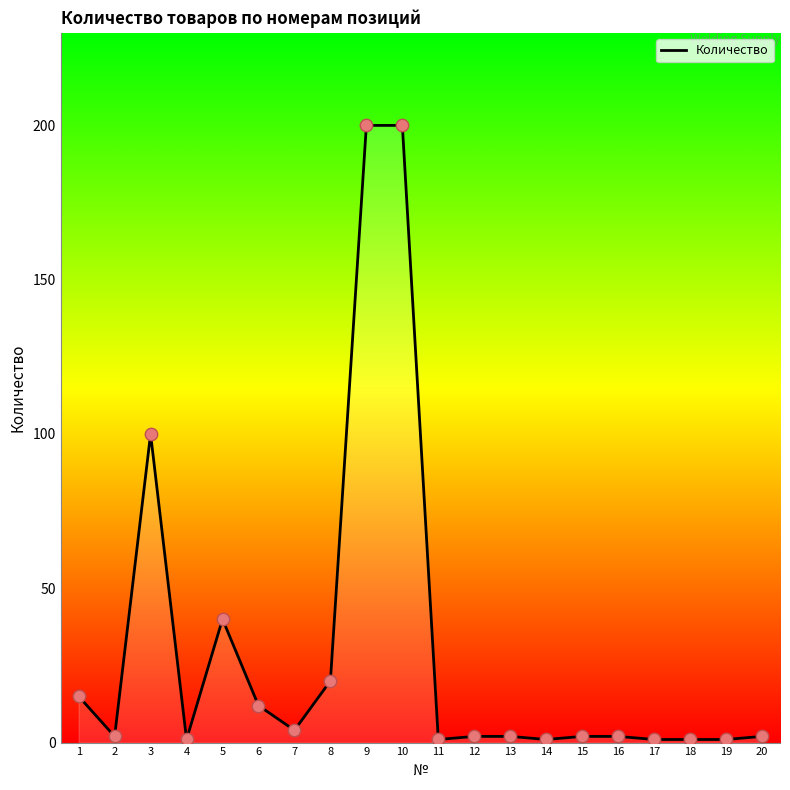

What is the change in value from 7 to 11?

-3